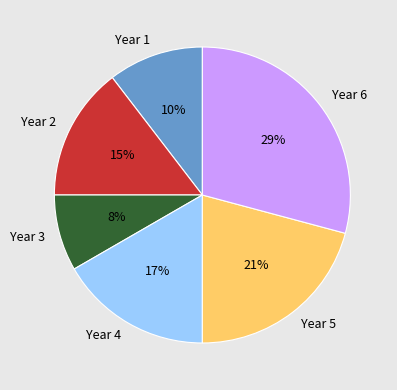

The Year 5 slice represents 21% of the pie. True or false?

True